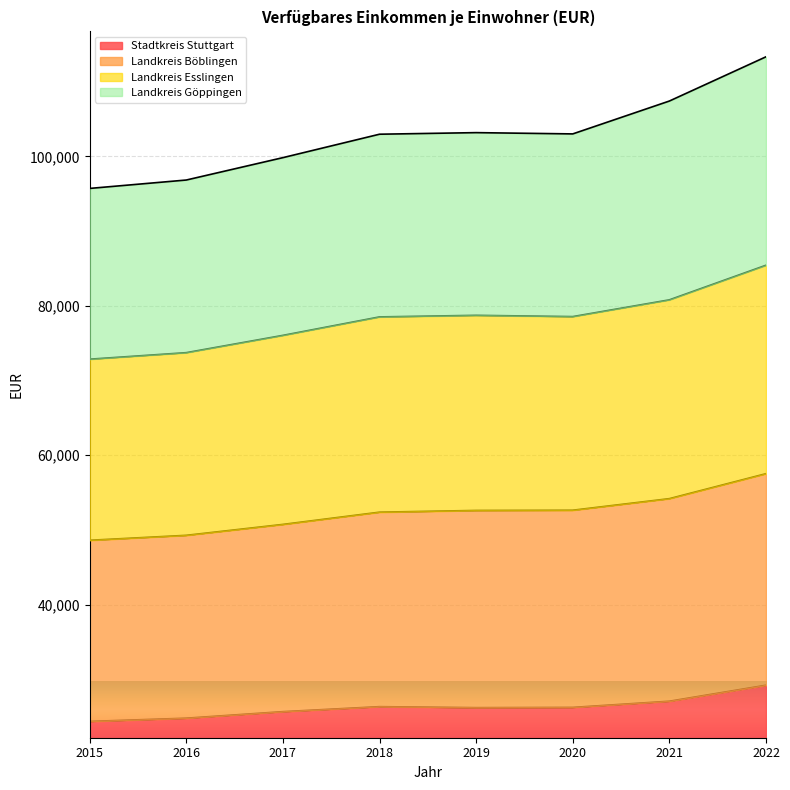

What is the total value across all series at 2019?

103178